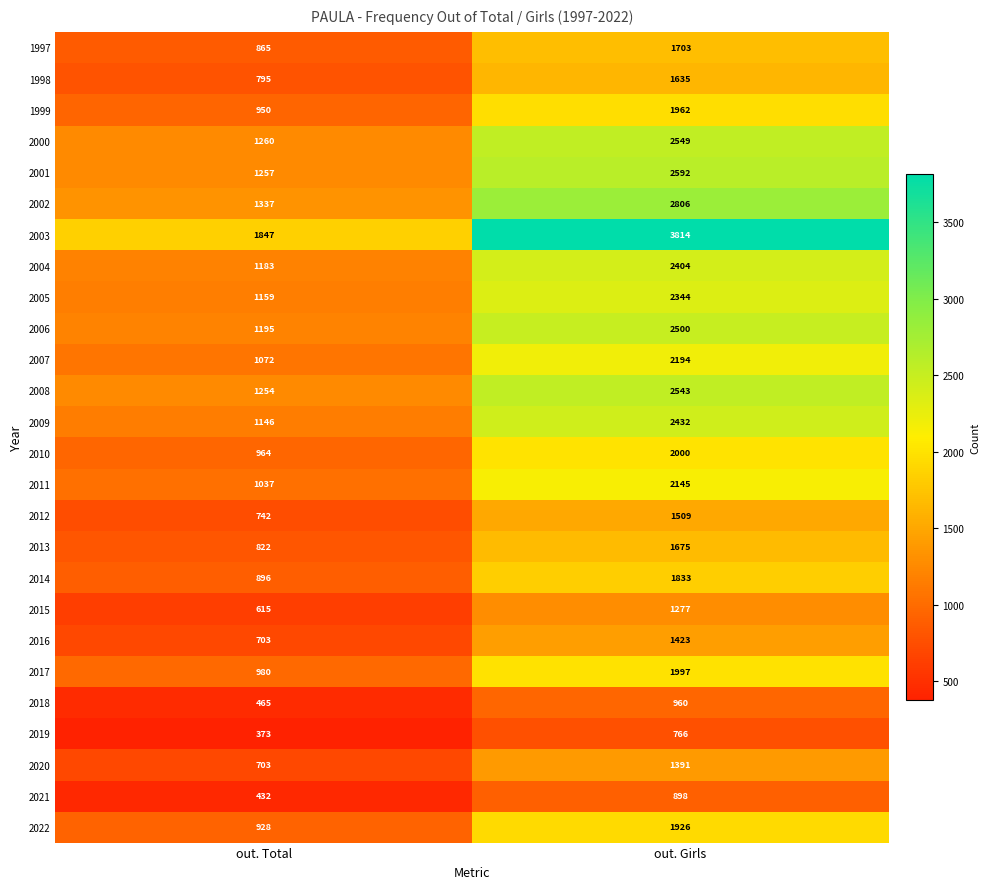

What is the spread (max minus min) of values at out. Total?

1474